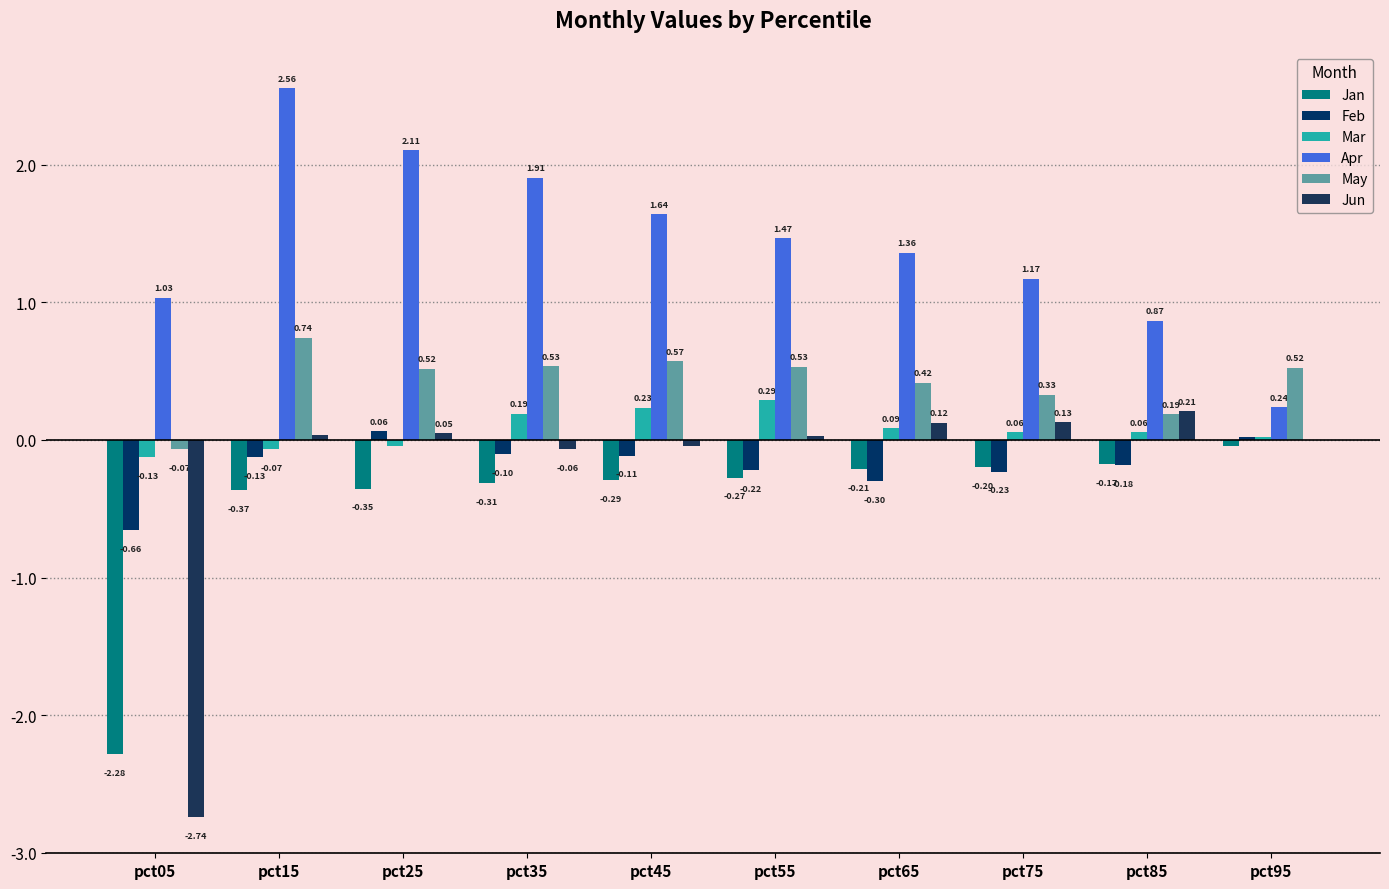

At which label does Jun reach its peak?

pct85